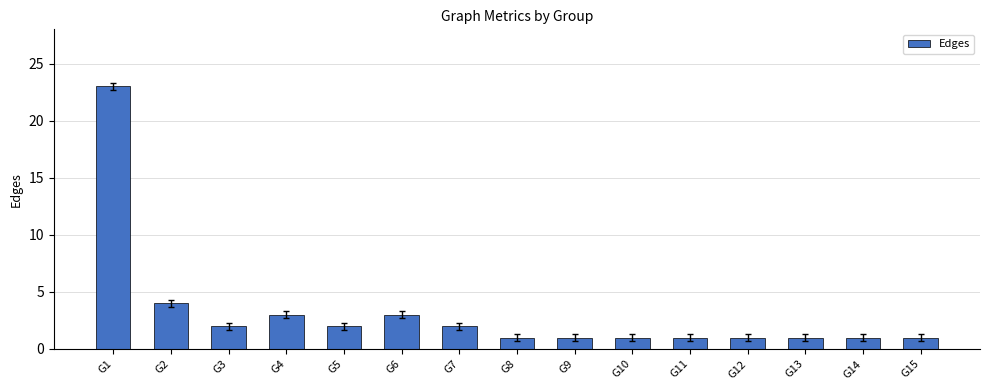

What is the sum of the values at G12 and G2?

5